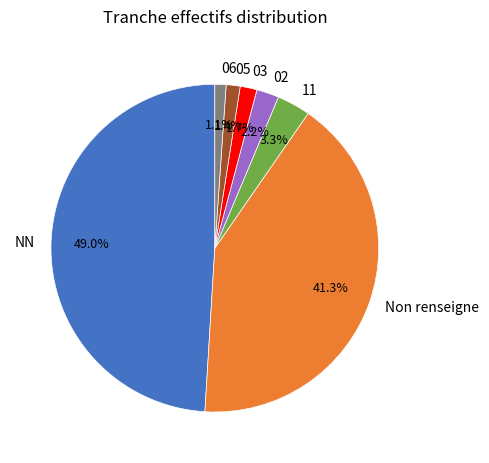

Does any single category account for the majority?

No